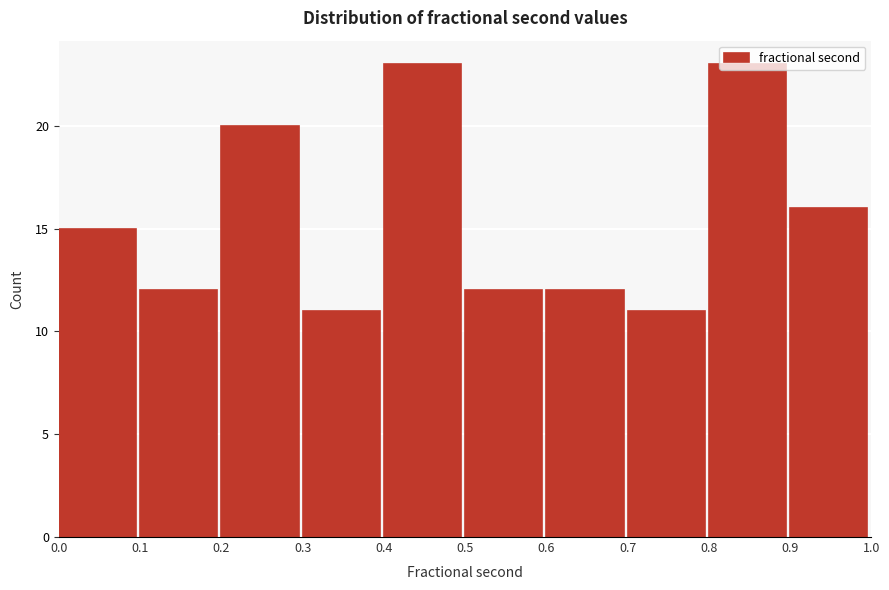

Reading left to right, list every bar in this chart as the range it spans on the x-axis followed by its height. The values are not printed on the chart, so give them approximately, as read against the axis.

0.0 to 0.1: 15
0.1 to 0.2: 12
0.2 to 0.3: 20
0.3 to 0.4: 11
0.4 to 0.5: 23
0.5 to 0.6: 12
0.6 to 0.7: 12
0.7 to 0.8: 11
0.8 to 0.9: 23
0.9 to 1.0: 16